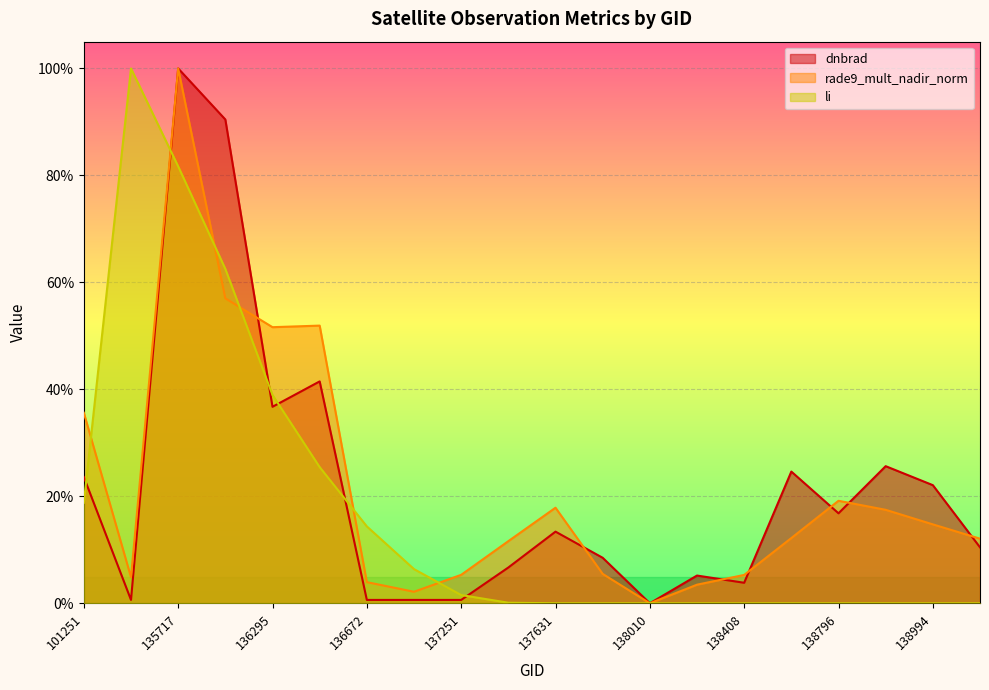

Count the number of data series in this chart.

3